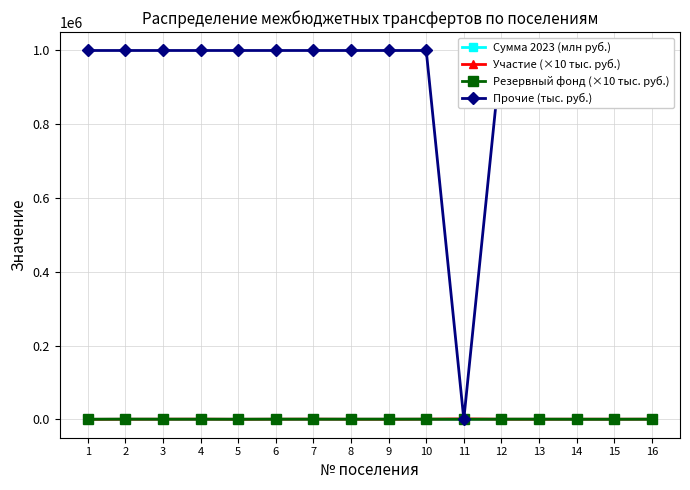

What are all the series names shown in the legend?

Сумма 2023 (млн руб.), Участие (×10 тыс. руб.), Резервный фонд (×10 тыс. руб.), Прочие (тыс. руб.)